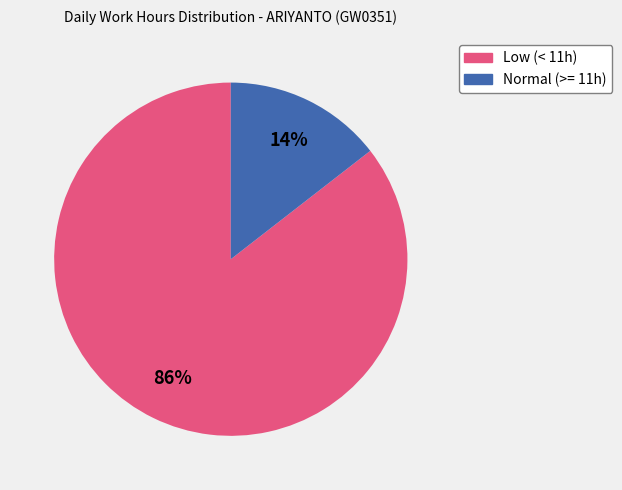

Which has a higher value, Low (< 11h) or Normal (>= 11h)?

Low (< 11h)